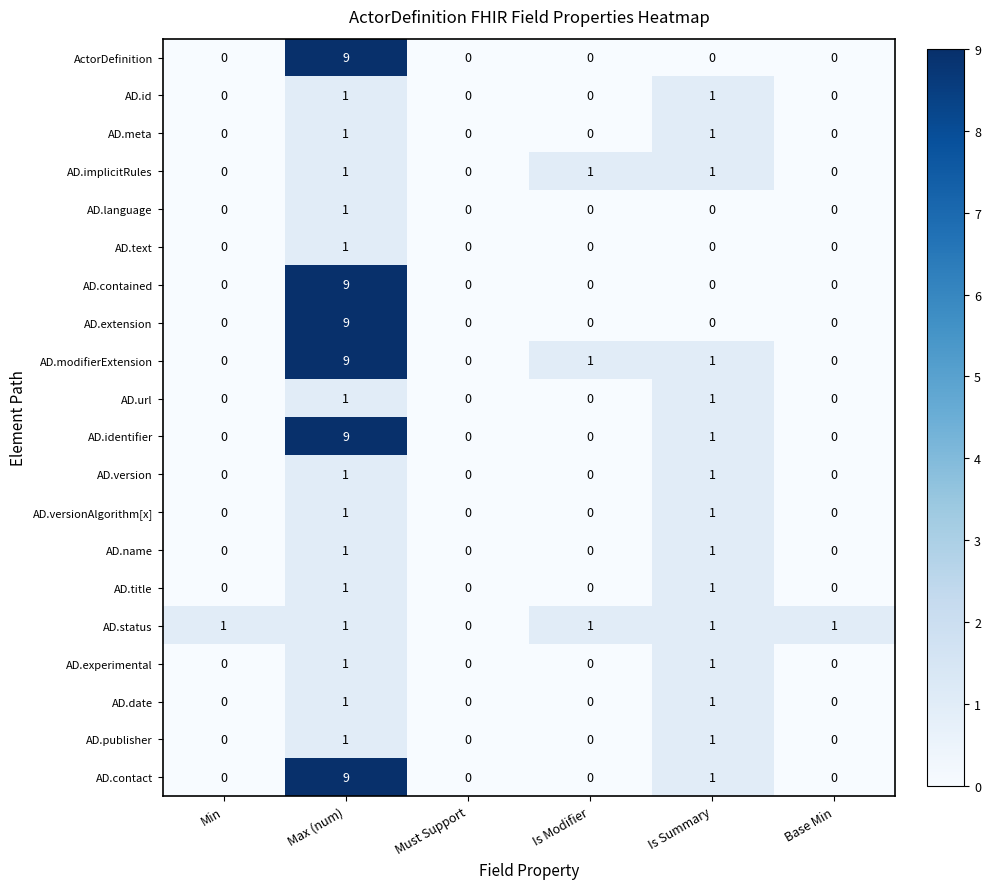

What is the difference between the highest and lowest values at Is Modifier?

1